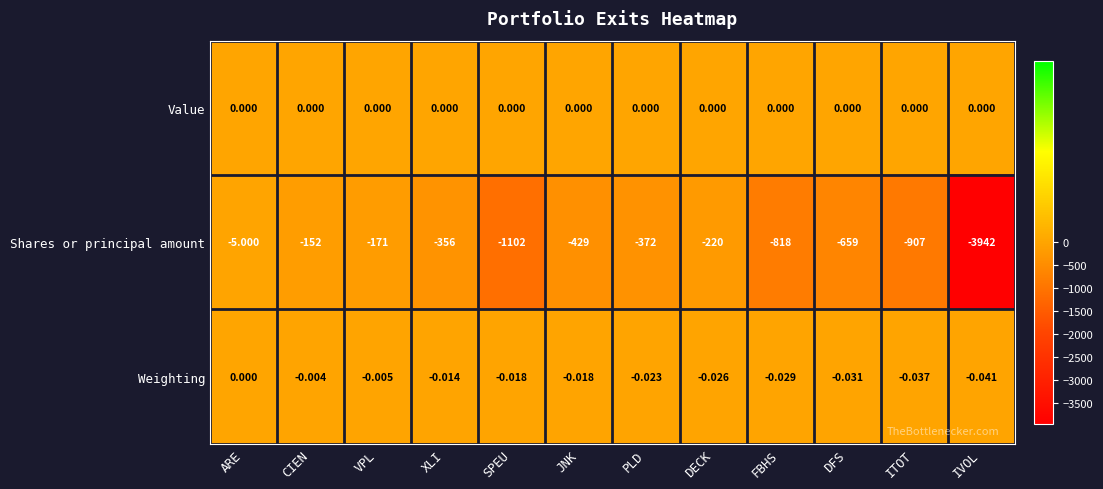

Which series changed the most between PLD and IVOL?

Shares or principal amount